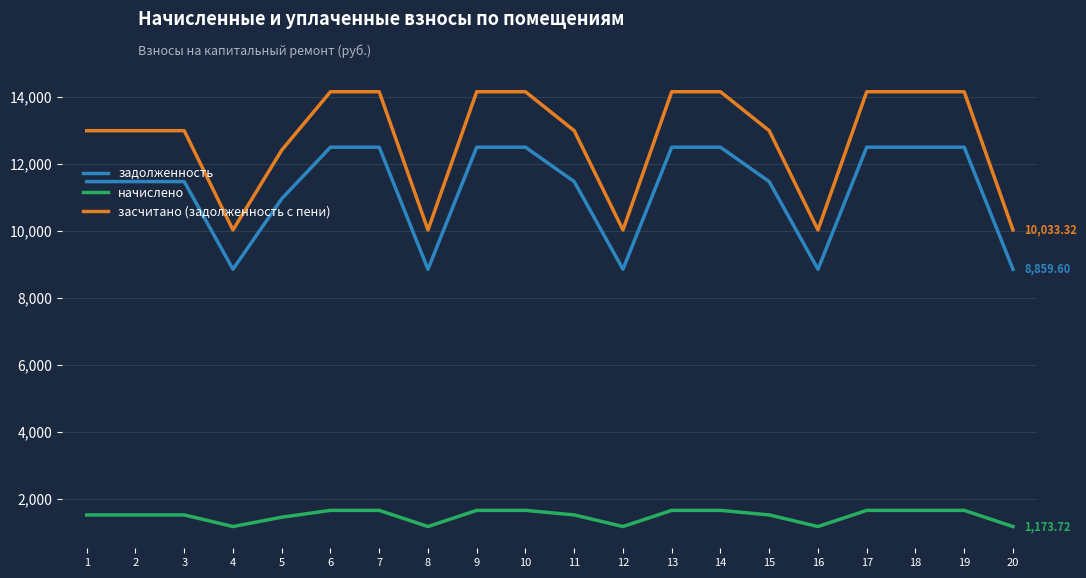

Is this an area chart (filled region under the line)?

No